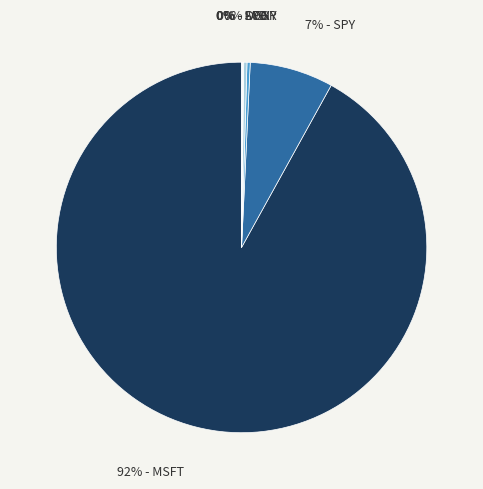

How many slices are in this pie chart?

6